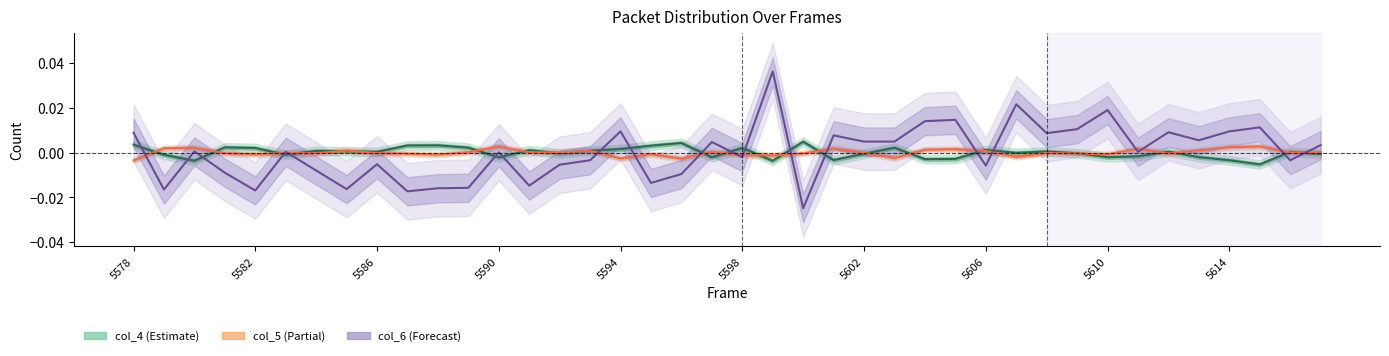

Between 28 and 39, which is larger?

28